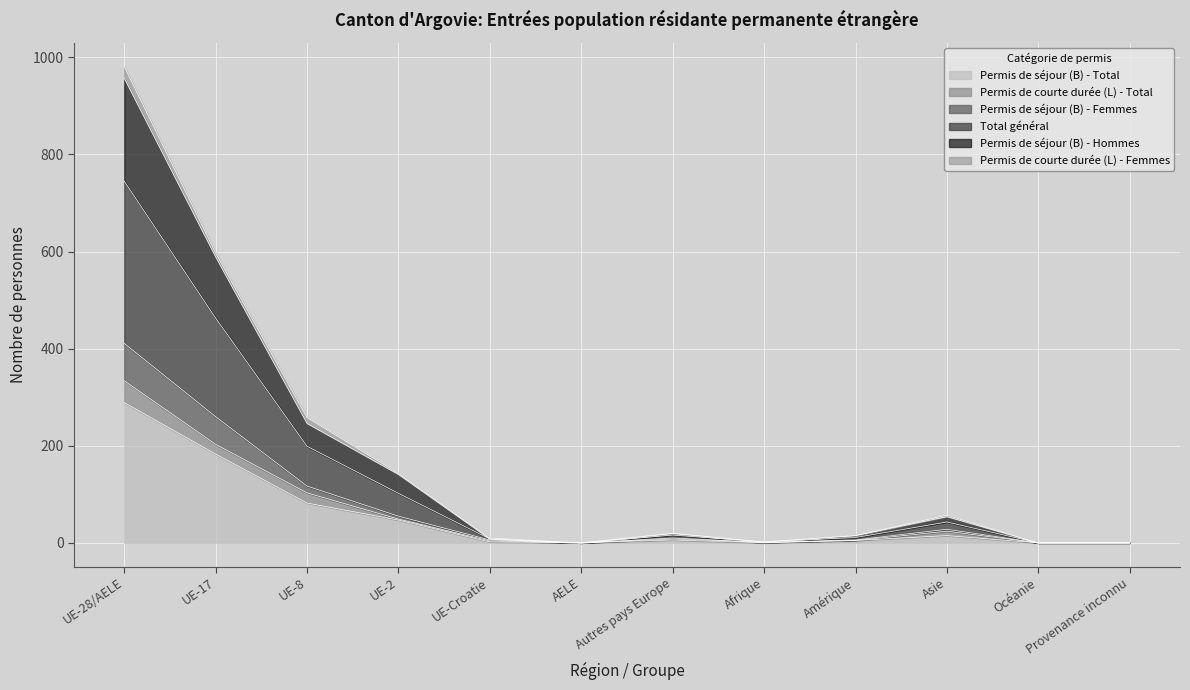

What is the maximum value for Permis de séjour (B) - Total?

289